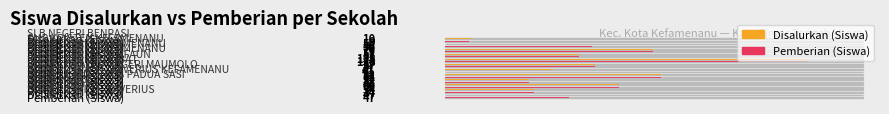

Which series has the largest range (max minus min)?

Pemberian (Siswa)